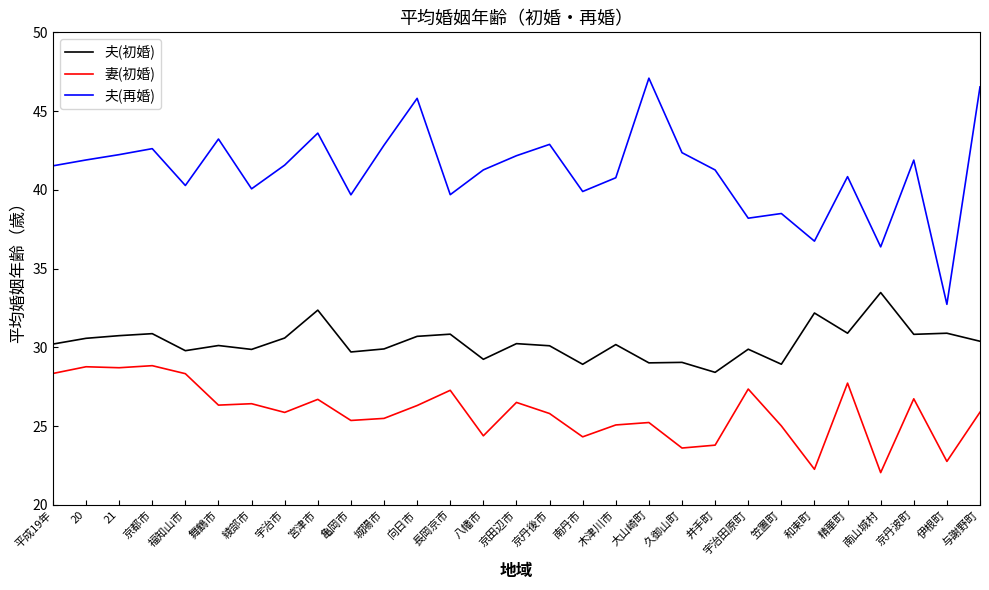

Does the chart display data point markers on the line(s)?

No